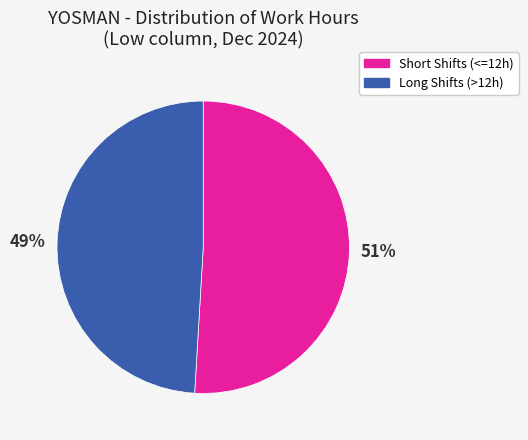

To the nearest percent, what is the difference between the largest and smallest slice percentages?

2%